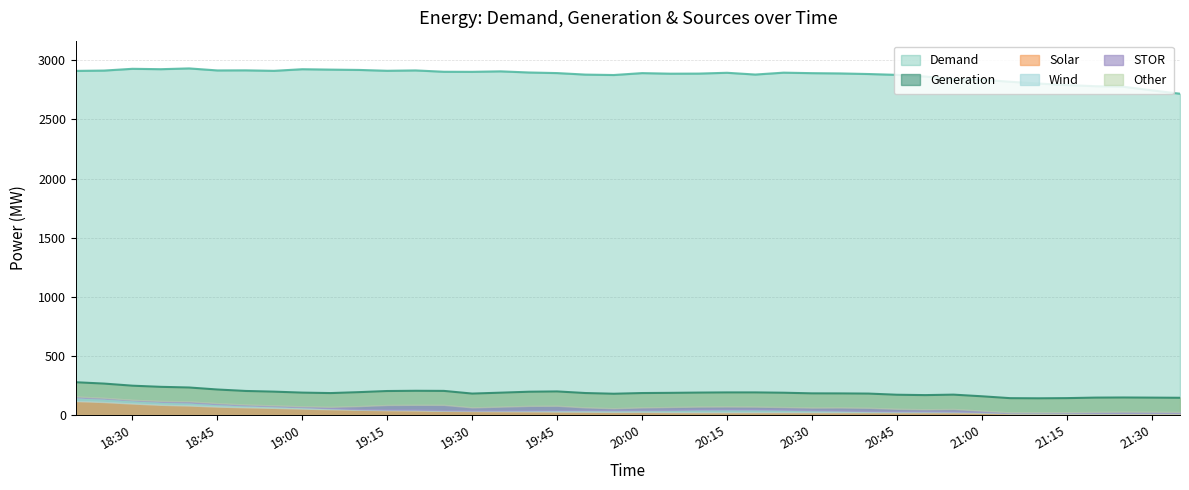

Which series has the widest spread of values?

Demand